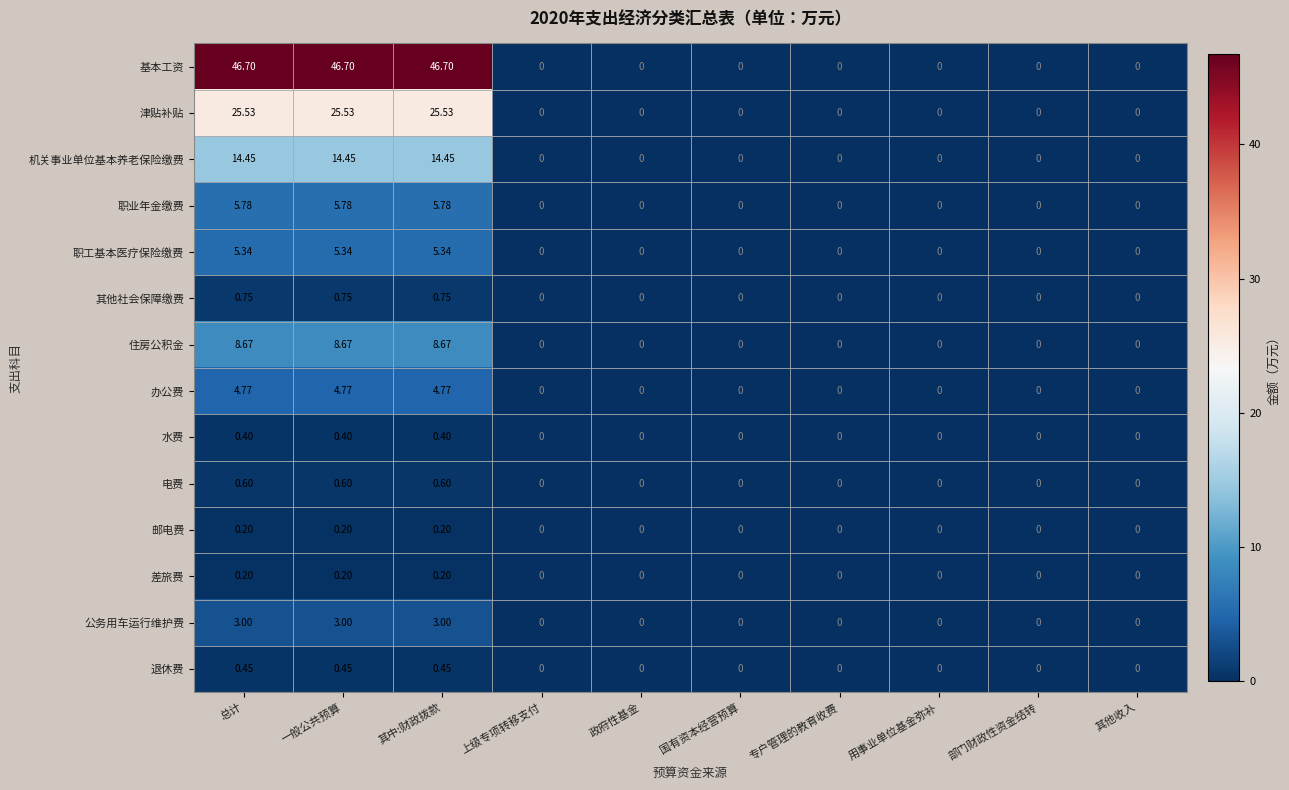

Which series has the largest total across all categories?

基本工资